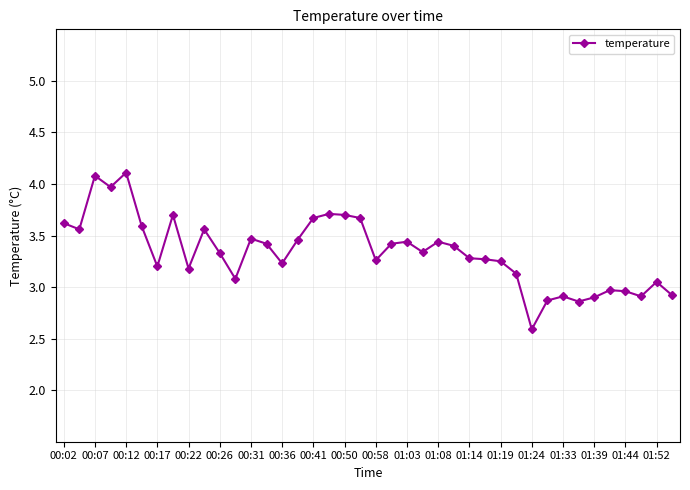

What is the smallest value displayed?

2.6